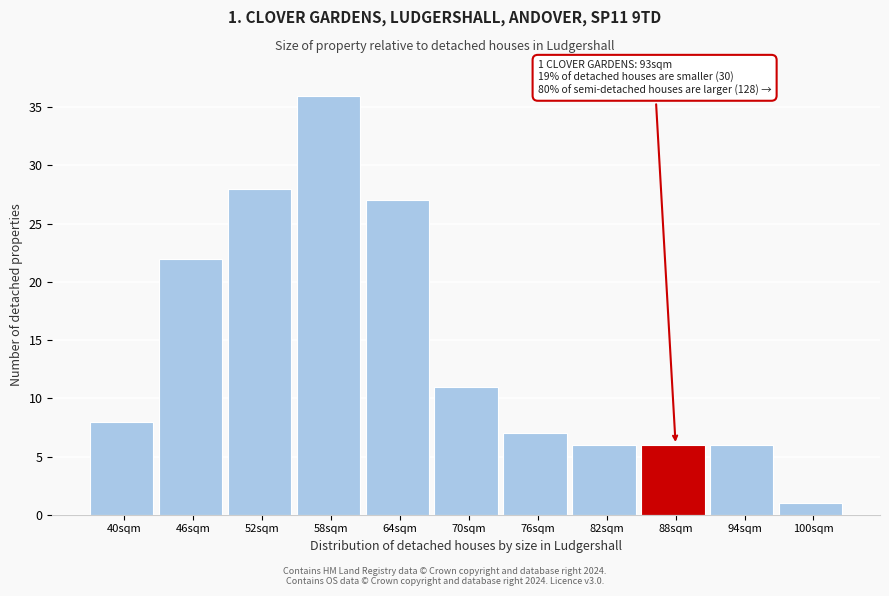

Reading left to right, list all the values displayed in this chart.

8	22	28	36	27	11	7	6	6	6	1